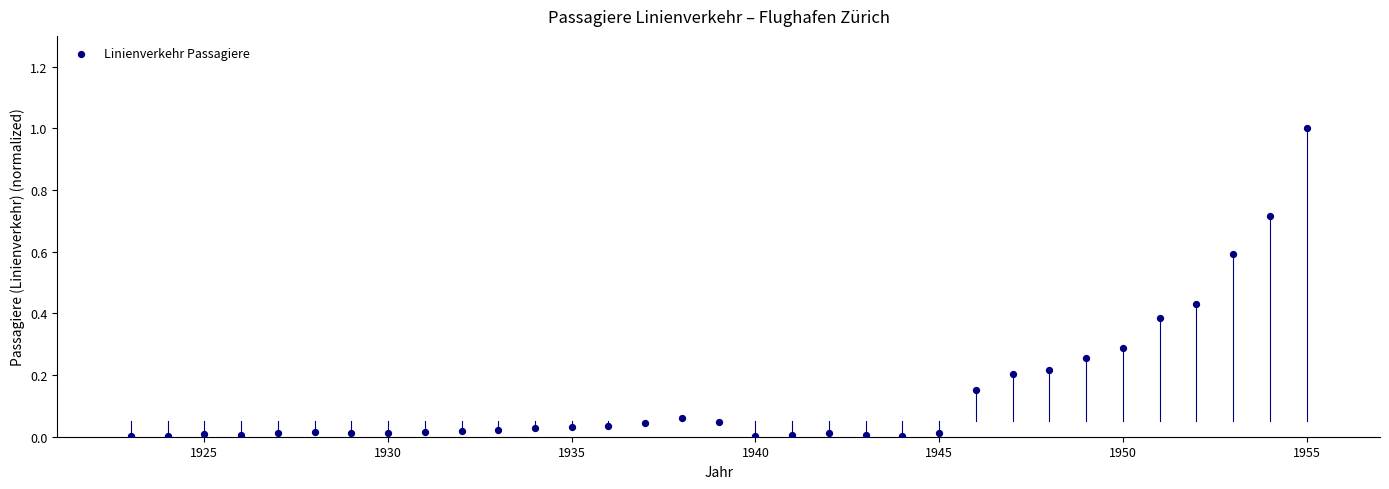

What is the range of Y values (max minus min)?

1.0